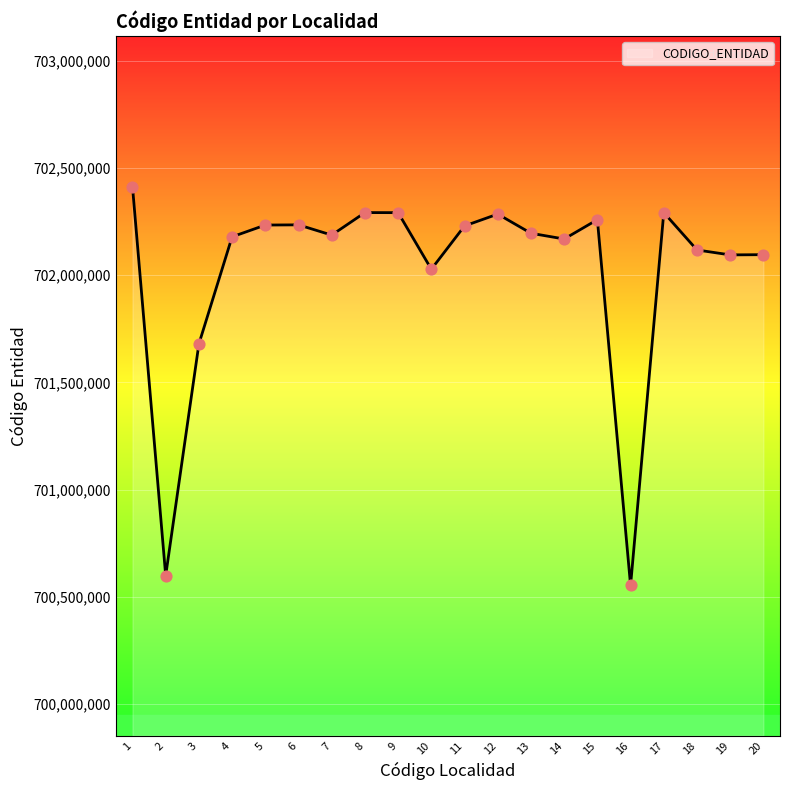

Between 18 and 11, which is larger?

11